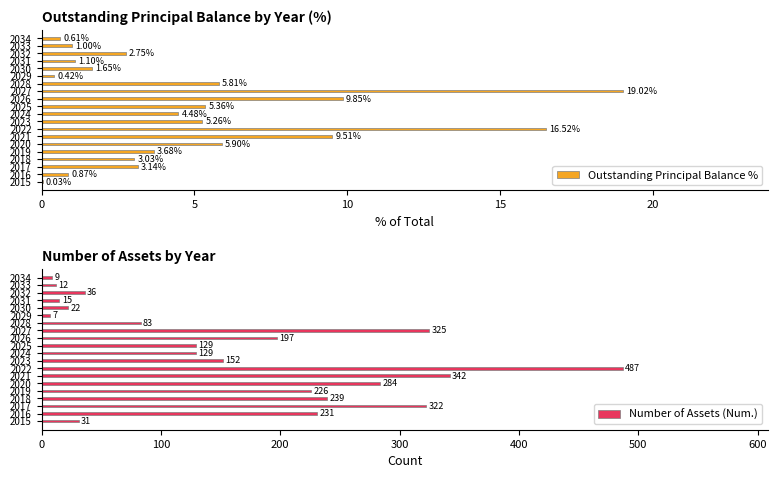

What is the sum of the Outstanding Principal Balance % values at 2016 and 2017?

4.0